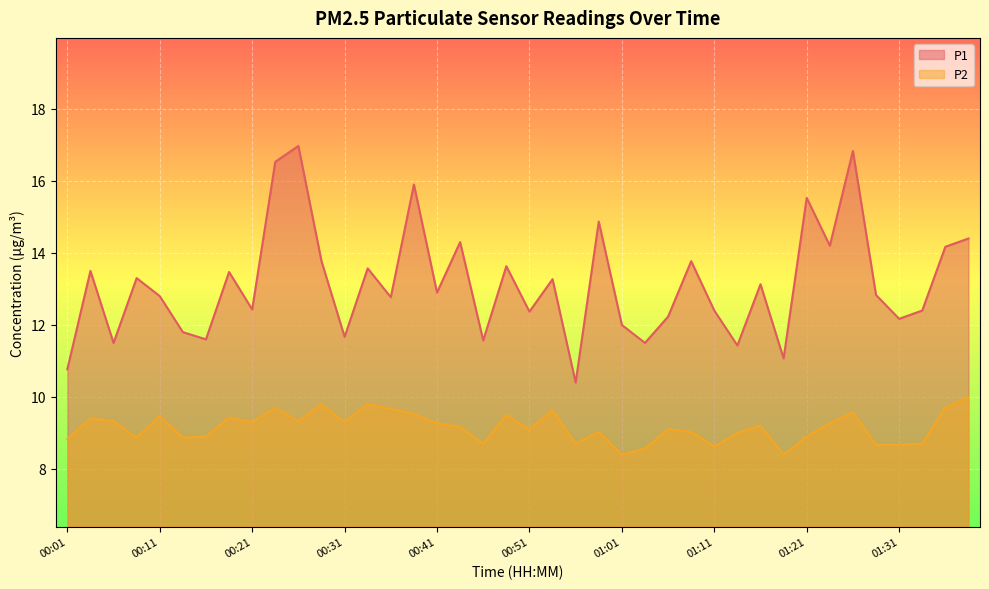

Which series has the largest total across all categories?

P1